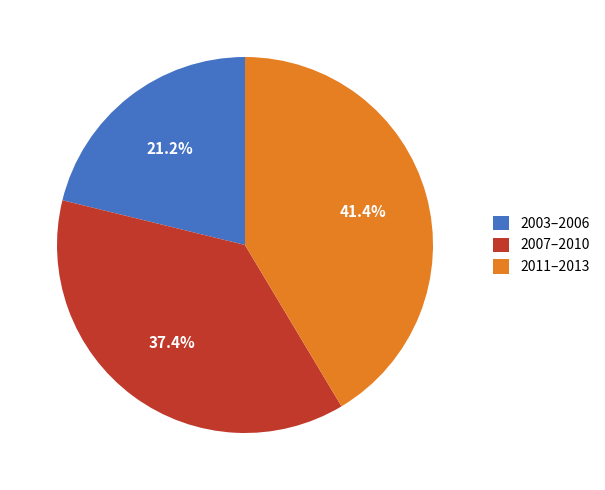

Rank the categories by value from lowest to highest.

2003–2006, 2007–2010, 2011–2013